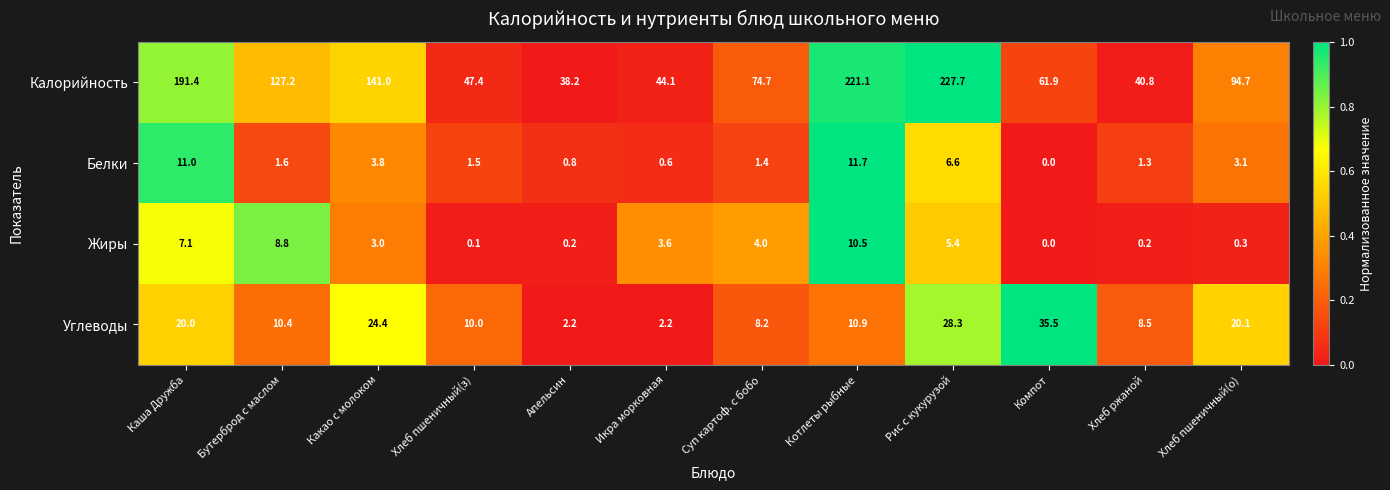

What is the spread (max minus min) of values at Какао с молоком?

138.0